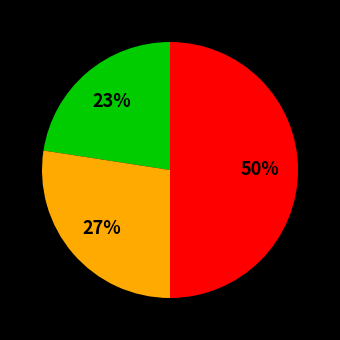

To the nearest percent, what is the average slice percentage?

33%